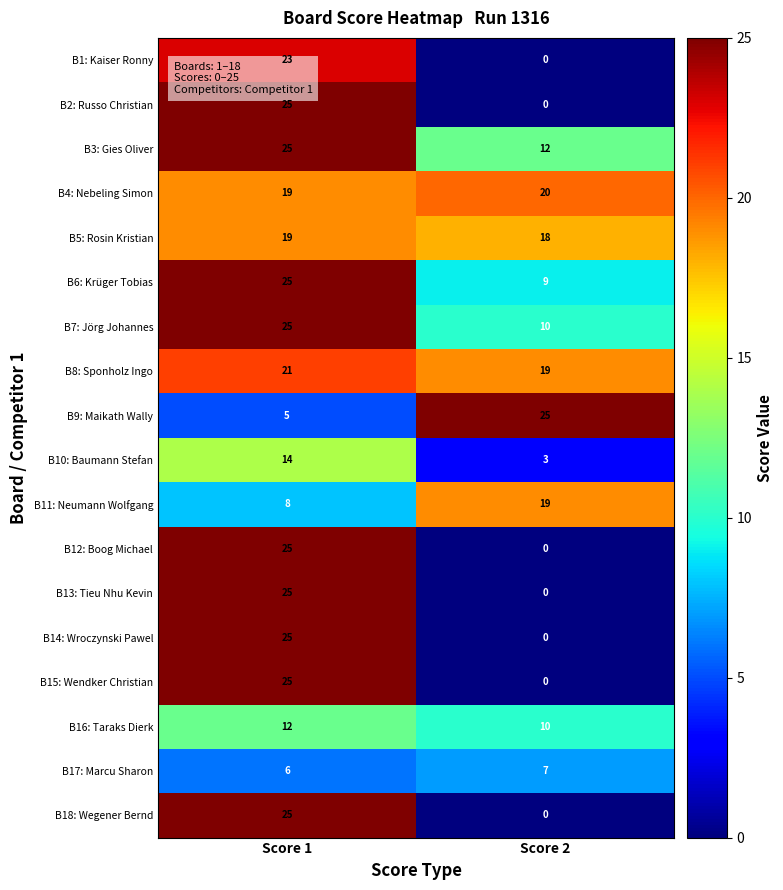

What is the highest value of the B17: Marcu Sharon series?

7